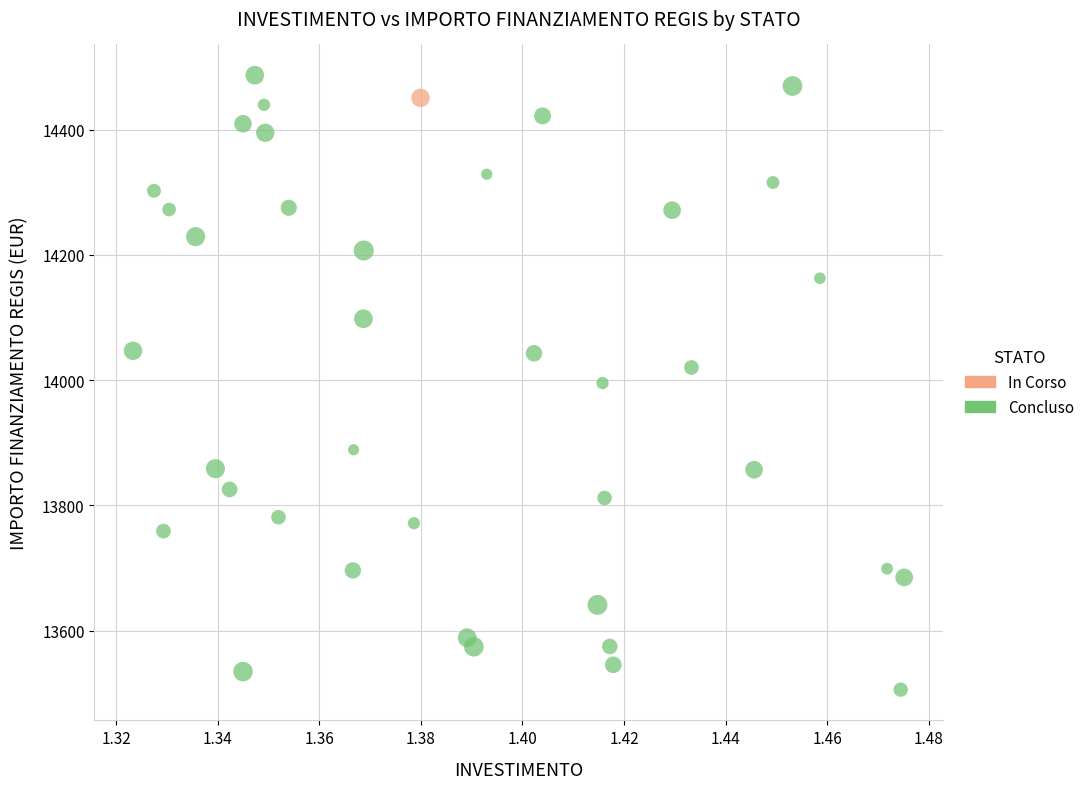

What are all the series names shown in the legend?

In Corso, Concluso